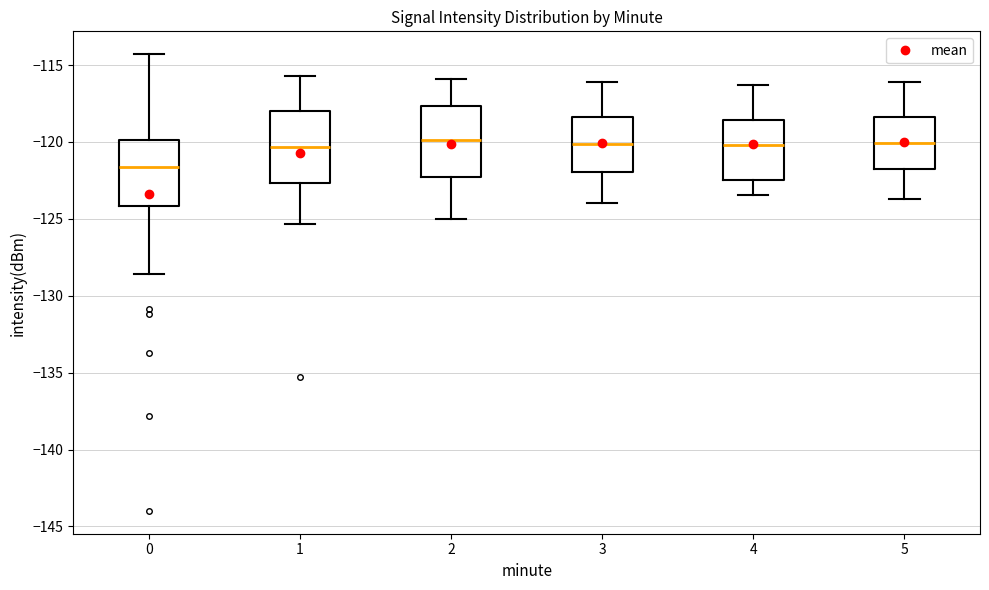

Reading left to right, transcribe this box plot: for each box, give where its median line is, the range the box spans, and where its two whiskers end, as read against the y-axis. The values are not printed on the chart, so give them approximately, as read against the axis.

0: median -121.5, box -124.0 to -120.0, whiskers -128.5 to -114.5
1: median -120.5, box -122.5 to -118.0, whiskers -125.5 to -115.5
2: median -120.0, box -122.5 to -117.5, whiskers -125.0 to -116.0
3: median -120.0, box -122.0 to -118.5, whiskers -124.0 to -116.0
4: median -120.0, box -122.5 to -118.5, whiskers -123.5 to -116.5
5: median -120.0, box -122.0 to -118.5, whiskers -123.5 to -116.0